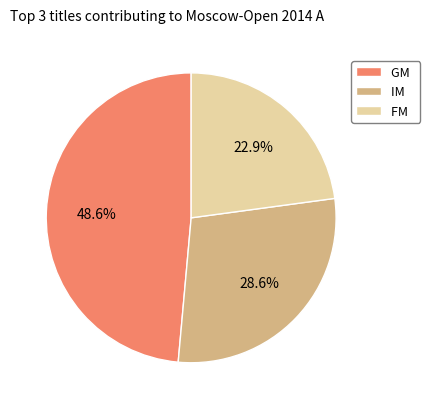

Does GM represent more than half of the total?

No